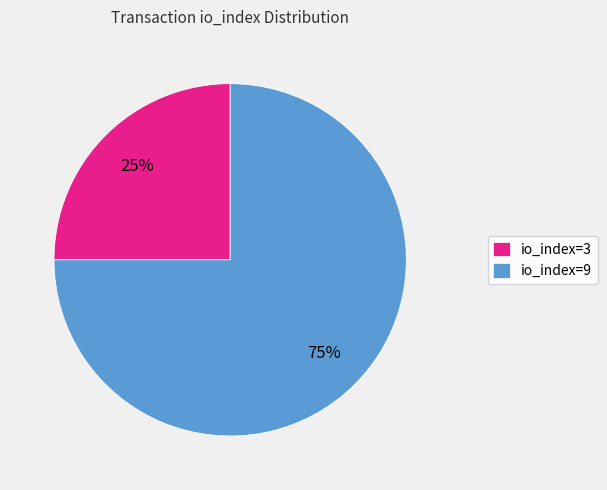

To the nearest percent, what is the difference between the largest and smallest slice percentages?

50%